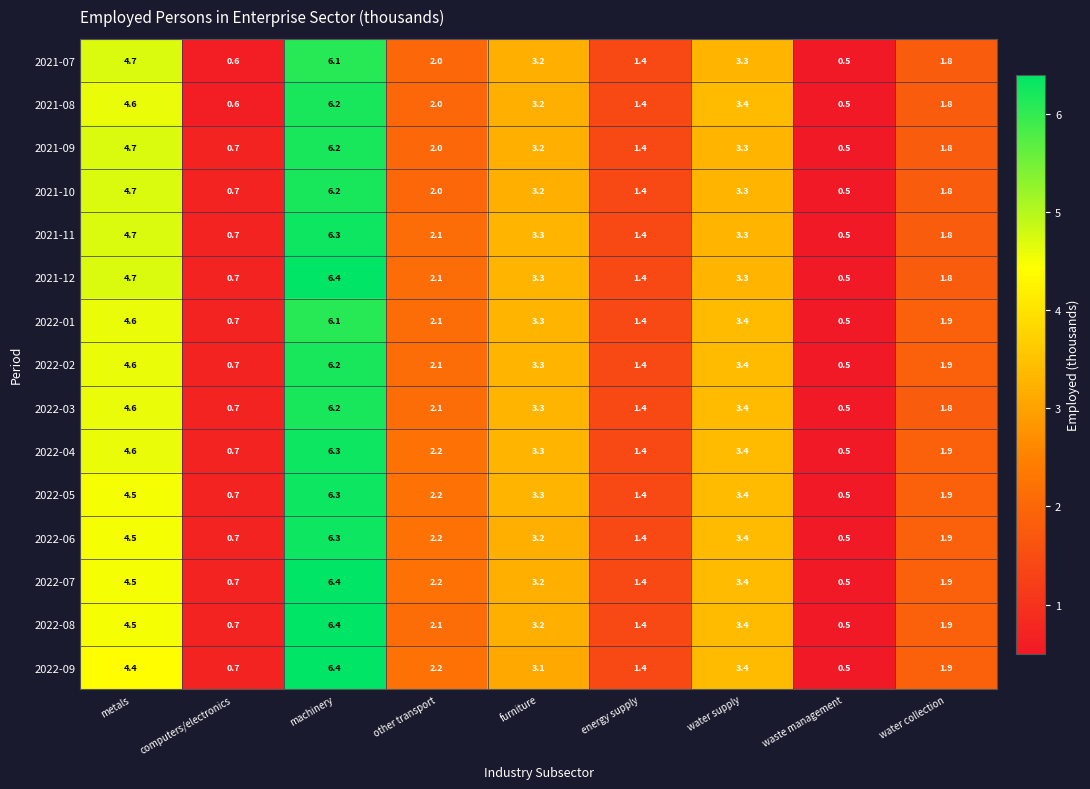

What is the spread (max minus min) of values at metals?

0.3